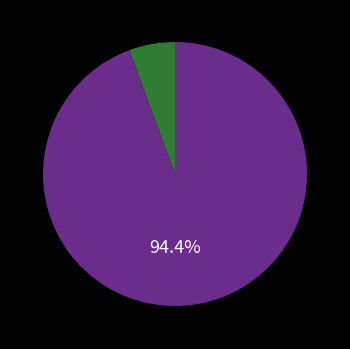

Is there a majority slice in this chart?

Yes